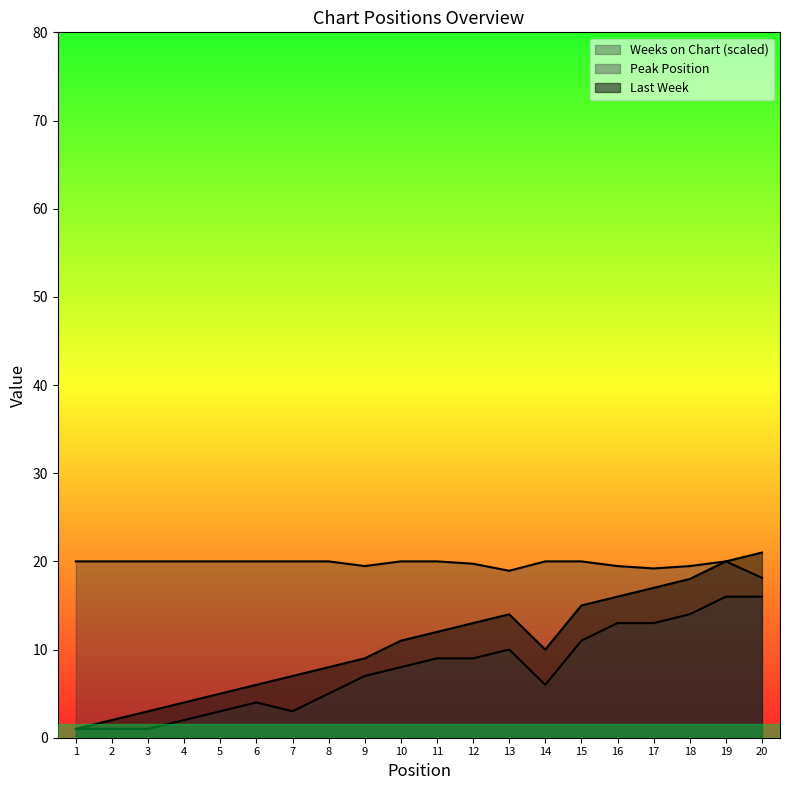

Rank the series at 9 from highest to lowest value.

Weeks on Chart, Last Week, Peak Position